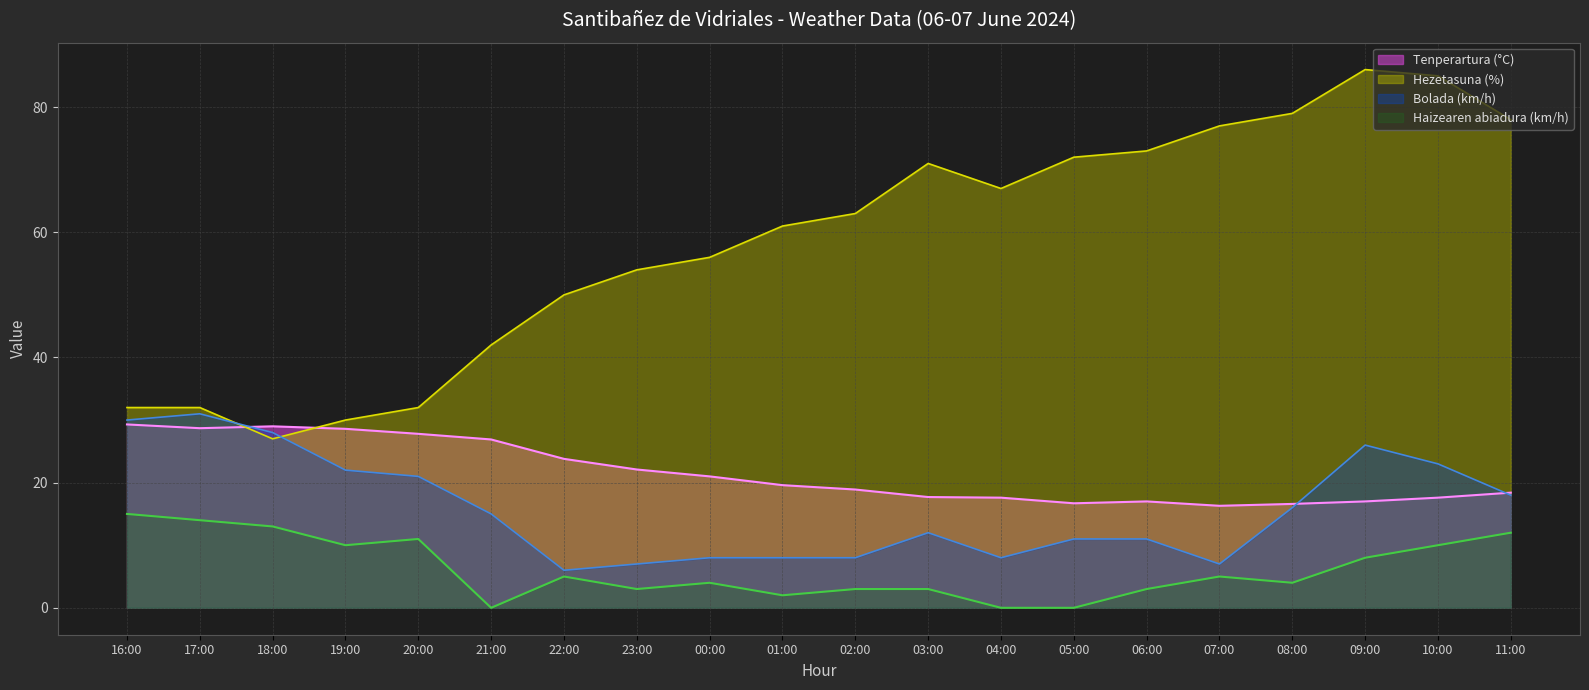

At how many categories does at least one series exceed 76?

5